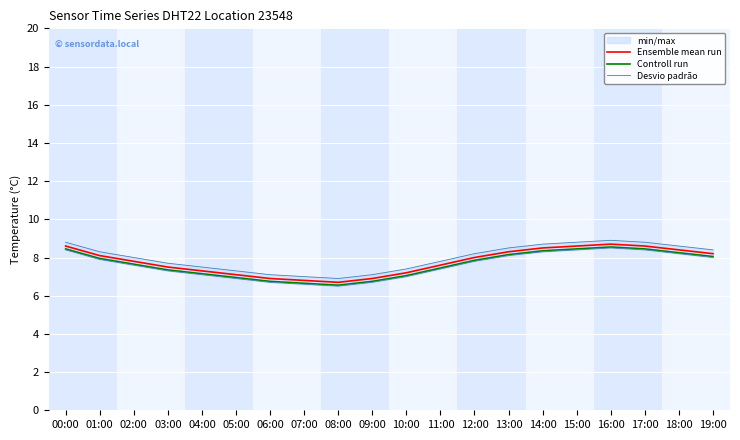

True or false: Desvio padrão and Ensemble mean run cross at least once.

False